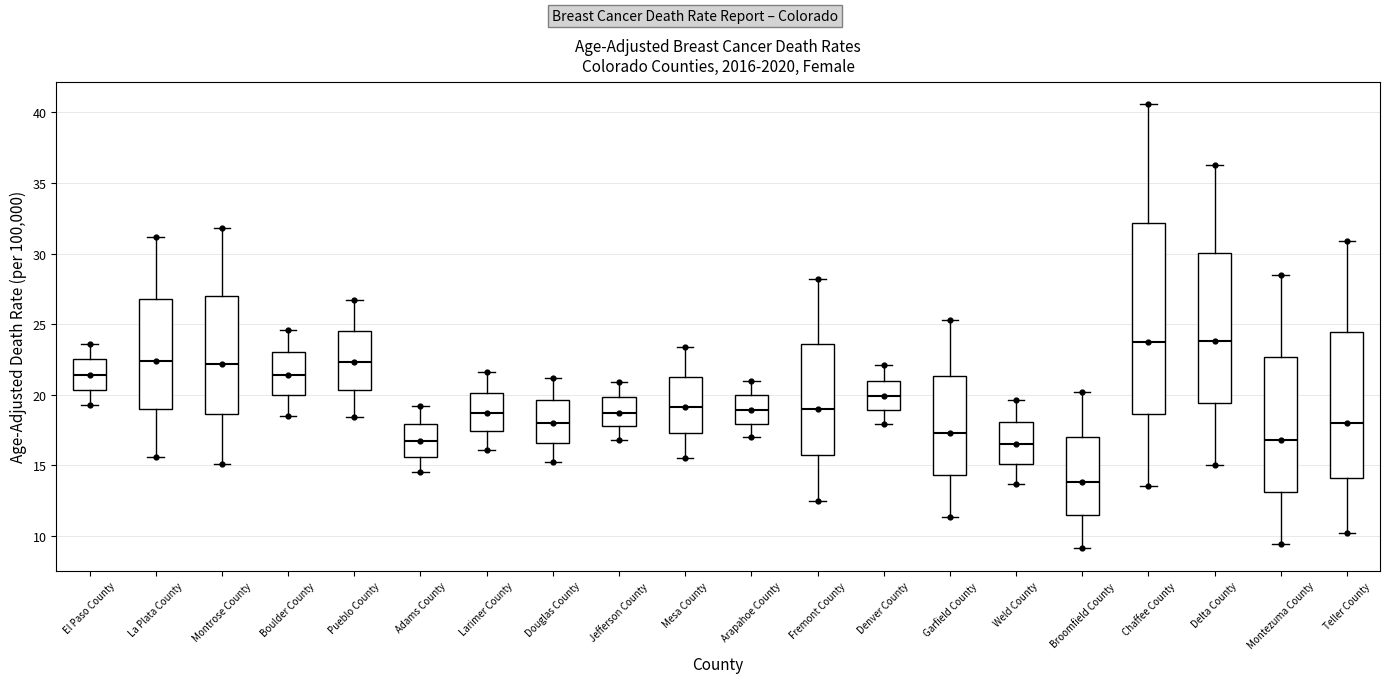

Comparing the boxes themselves (not the whiskers), which one is the tallest?

Chaffee County